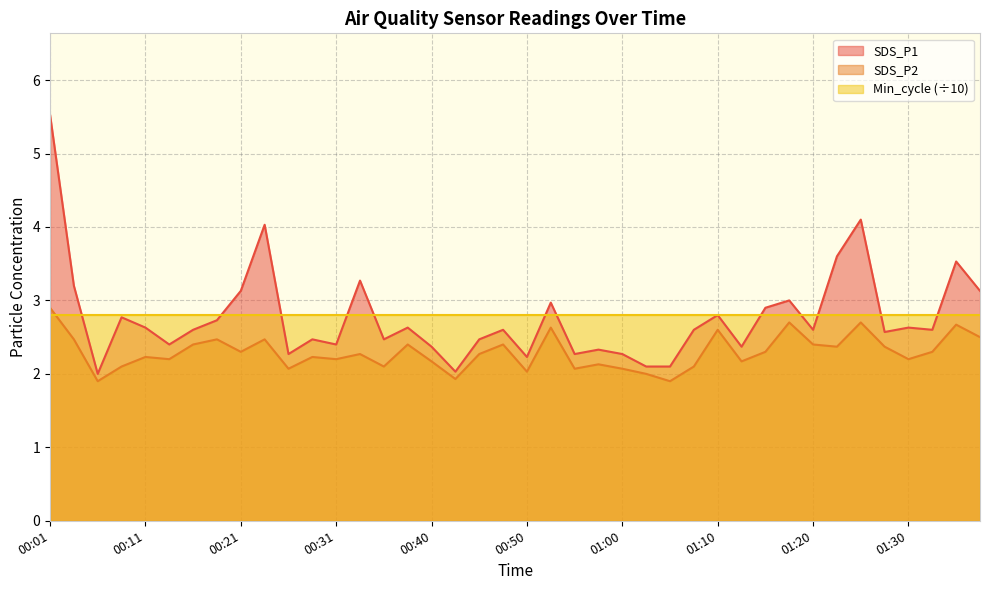

Is the value of SDS_P1 at 00:18 greater than the value of SDS_P2 at 00:31?

Yes